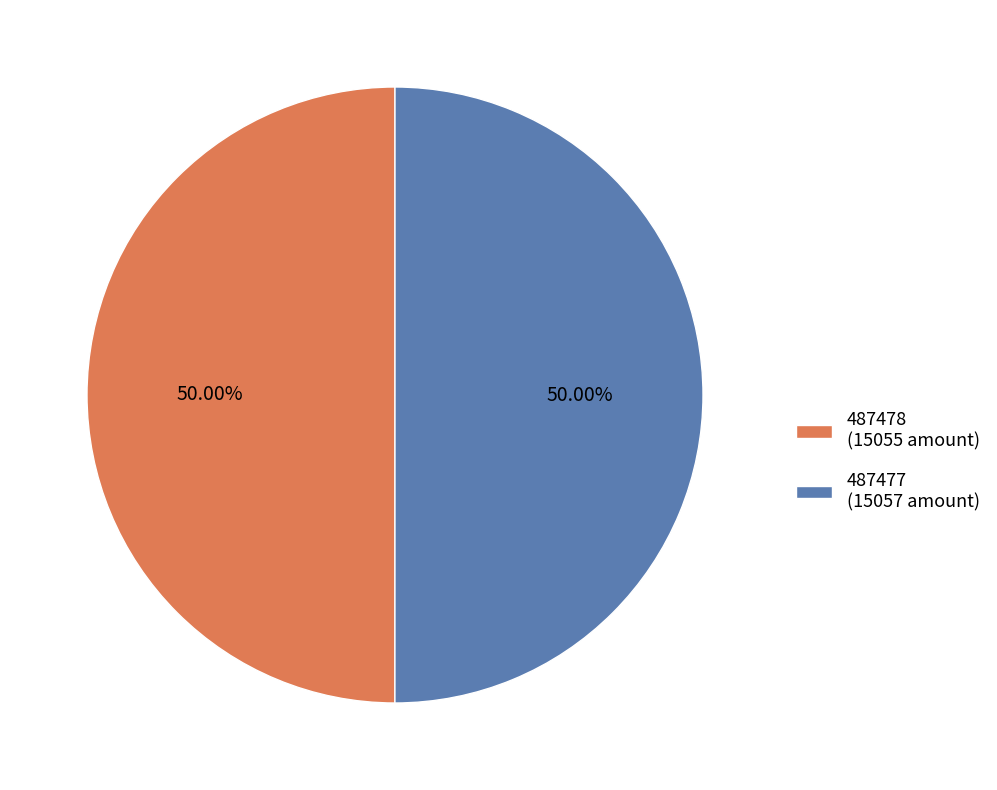

What percentage is the 487477 slice, to the nearest percent?

50%